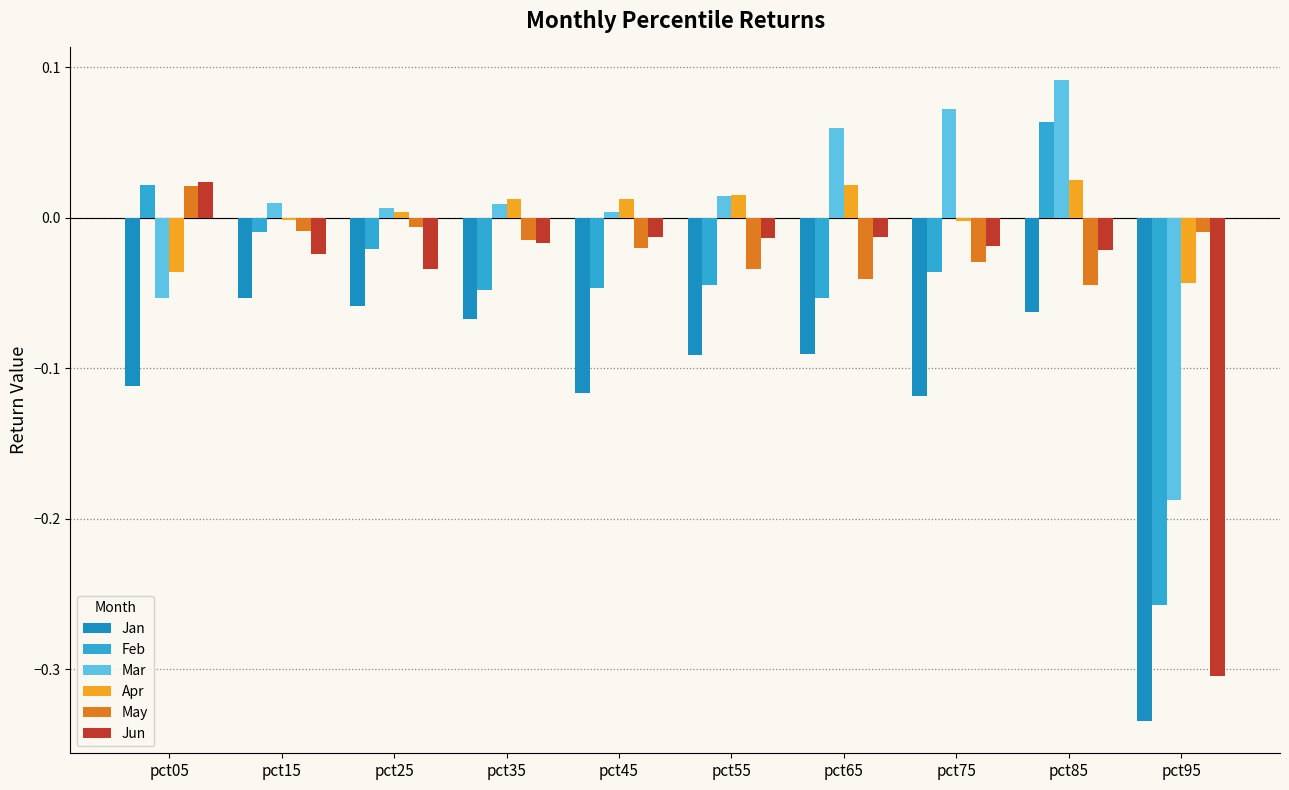

At which category does the chart reach its peak across all series?

pct85